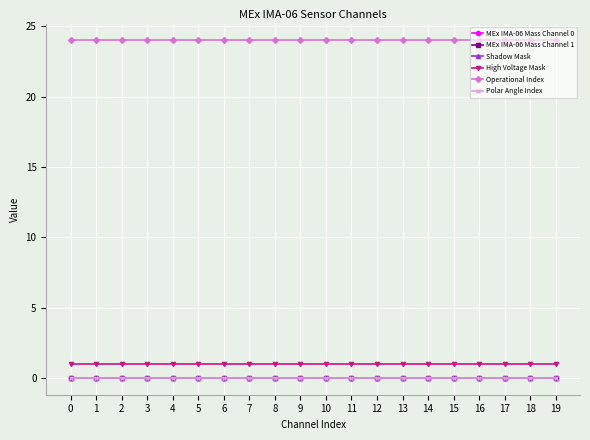

Does the chart have visible grid lines?

Yes